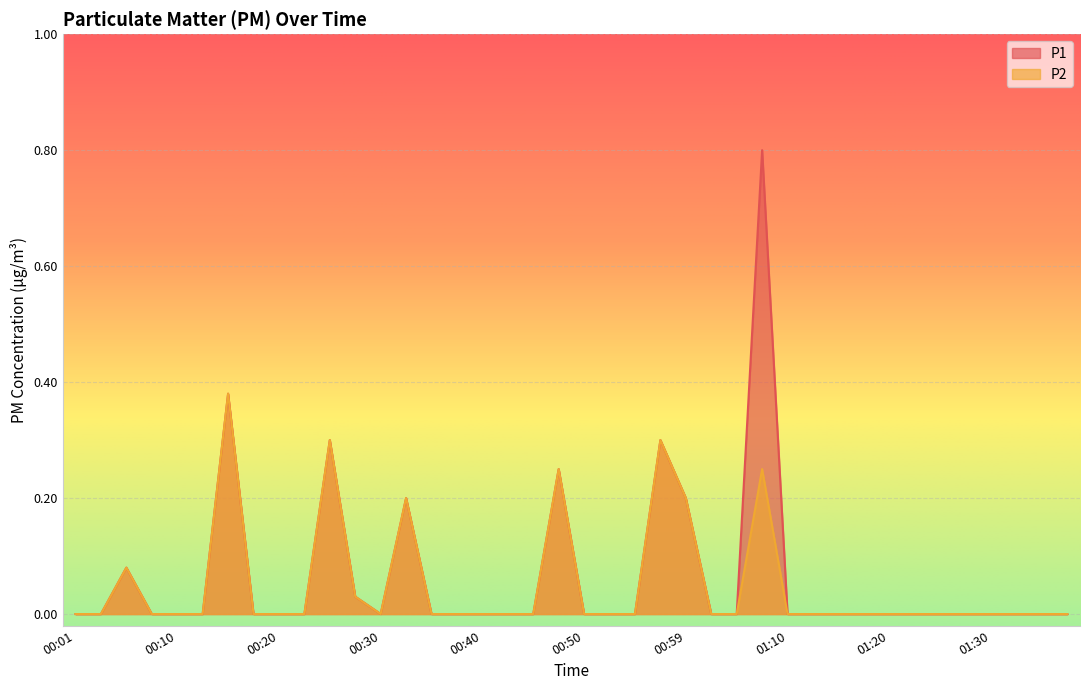

True or false: P2 has more than 0 interior local peaks.

True